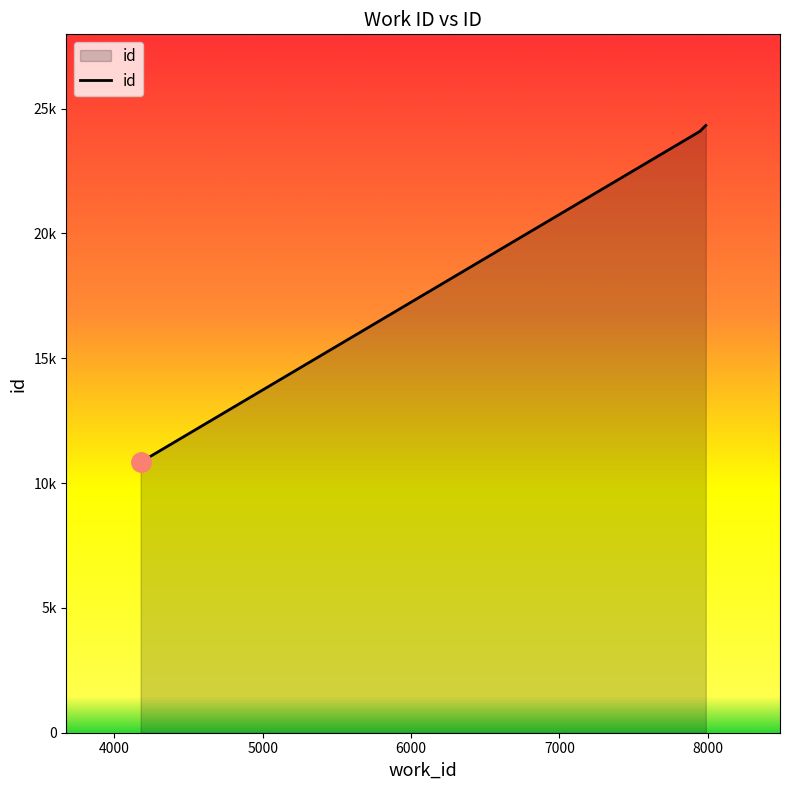

Reading right to left, extract all data points from this chart.

7986=24329	7945=24087	4178=10839